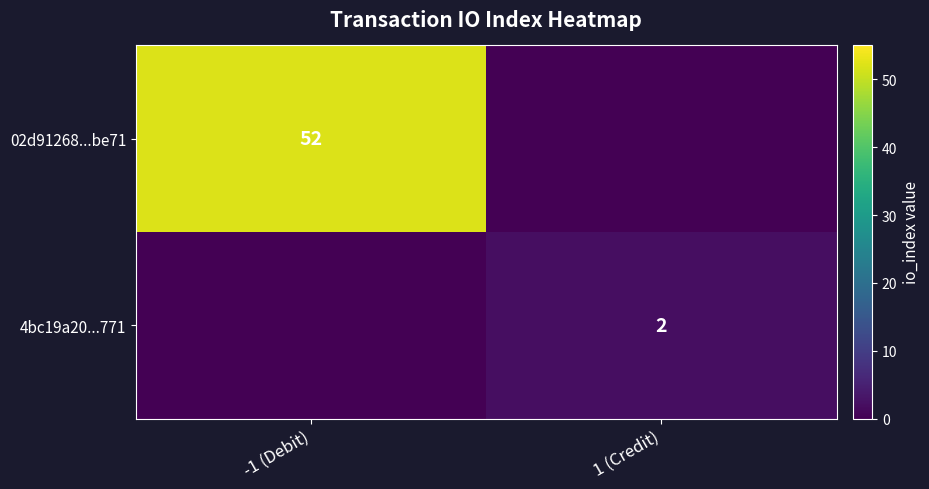

At which category is the sum across all series the highest?

-1 (Debit)